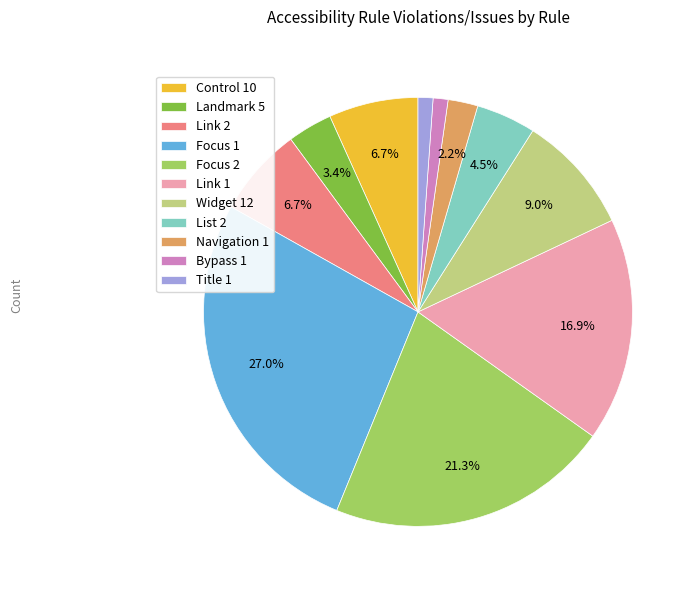

To the nearest percent, what is the average slice percentage?

9%